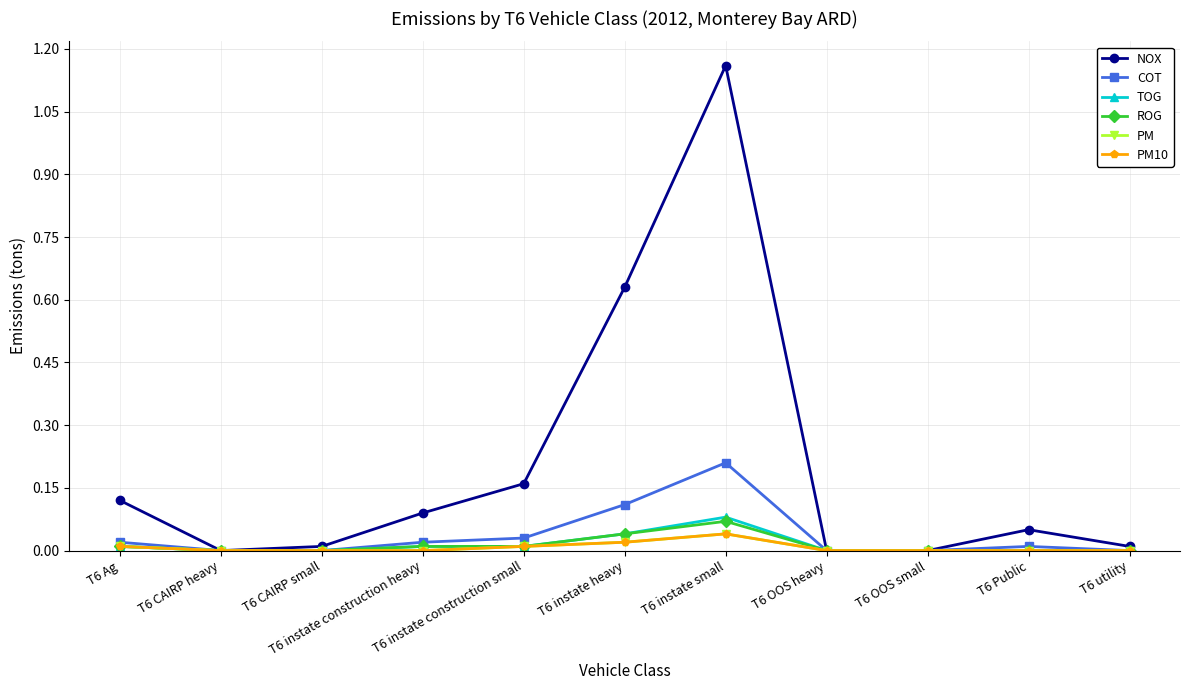

How many interior local peaks does the ROG series have?

1